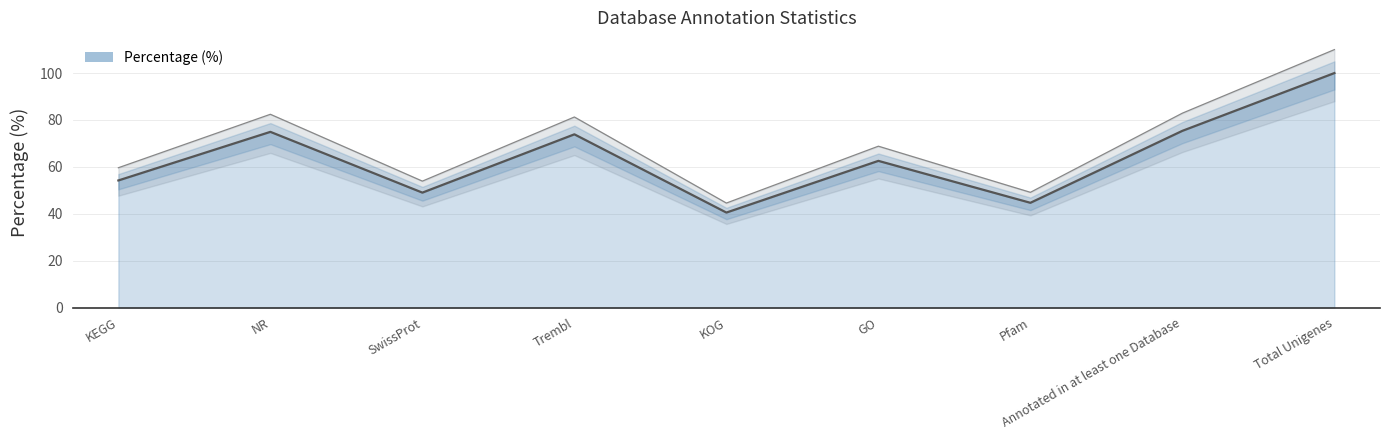

Rank the categories by value from highest to lowest.

Total Unigenes, Annotated in at least one Database, NR, Trembl, GO, KEGG, SwissProt, Pfam, KOG